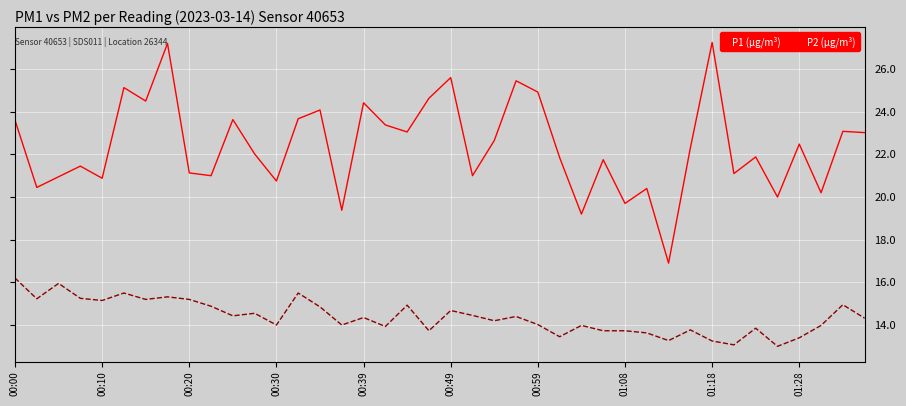

Rank the series by their average value, from highest to lowest.

P1 (µg/m³), P2 (µg/m³)